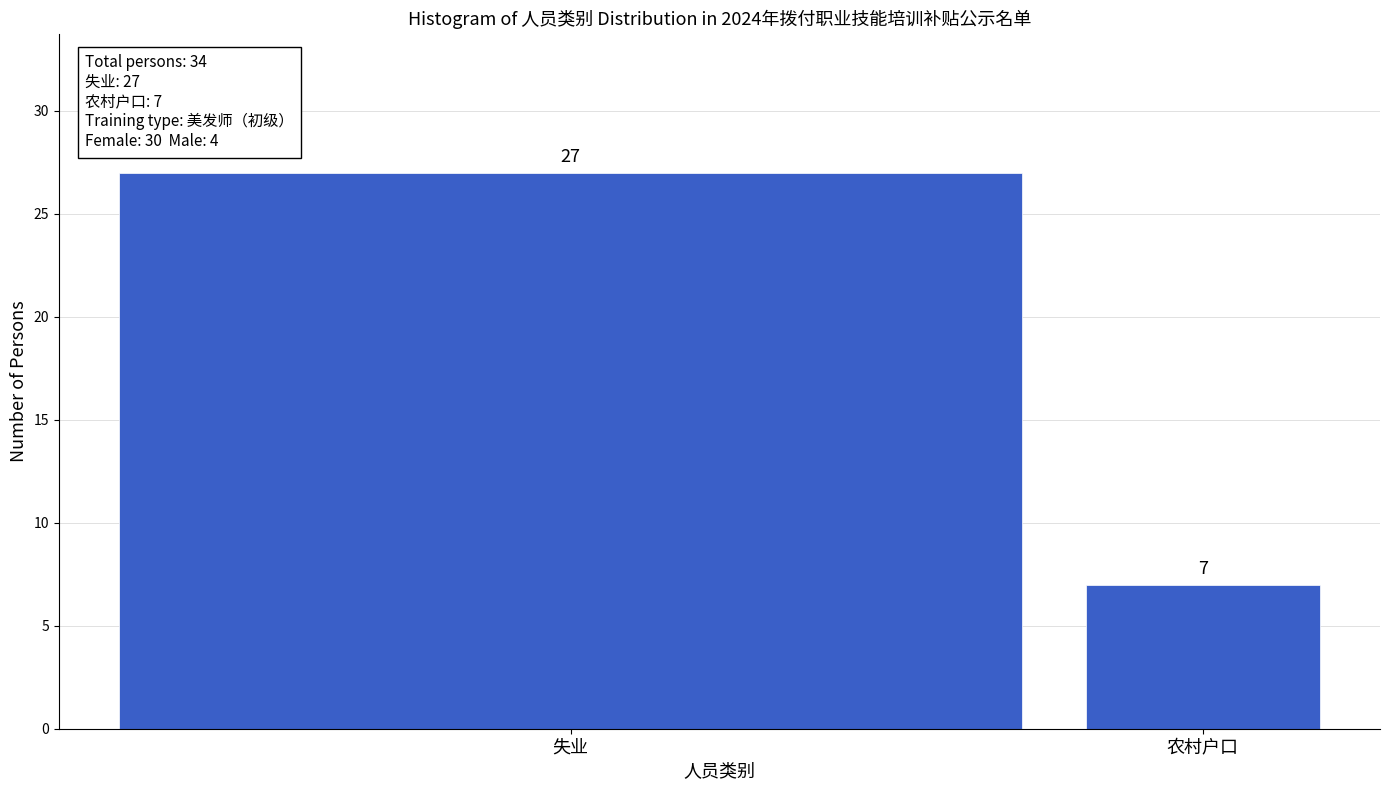

Reading left to right, transcribe all the data shown in this chart.

失业=27	农村户口=7